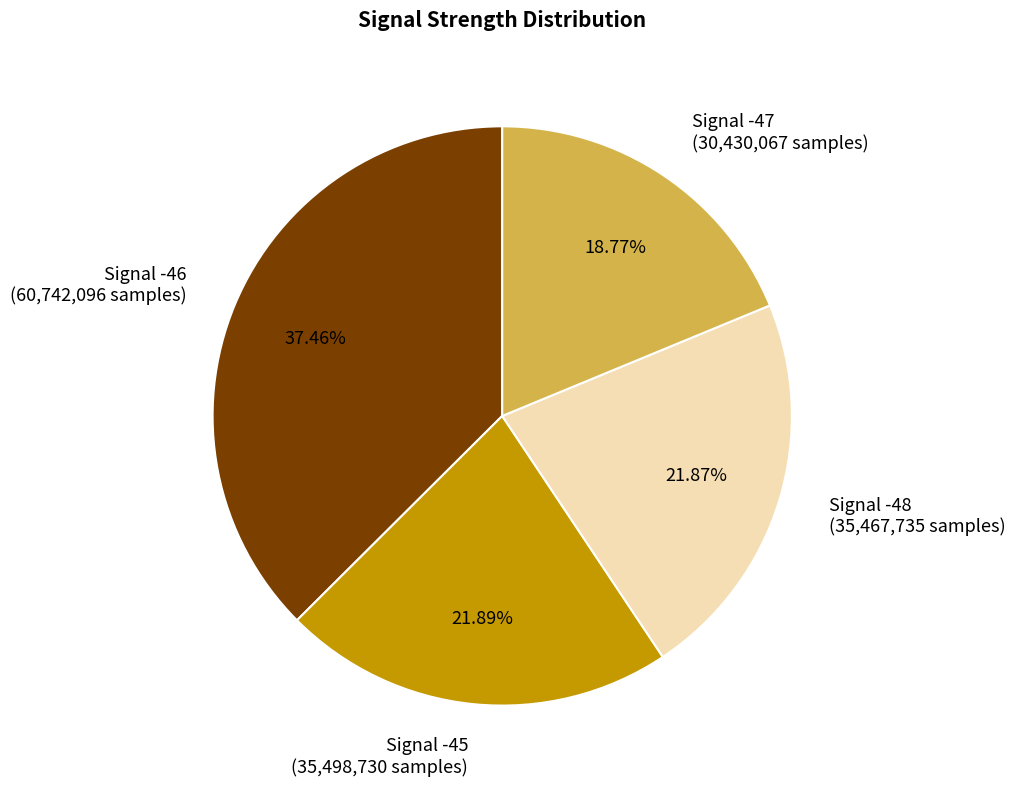

Which slice is the smallest?

Signal -47 (30,430,067 samples)